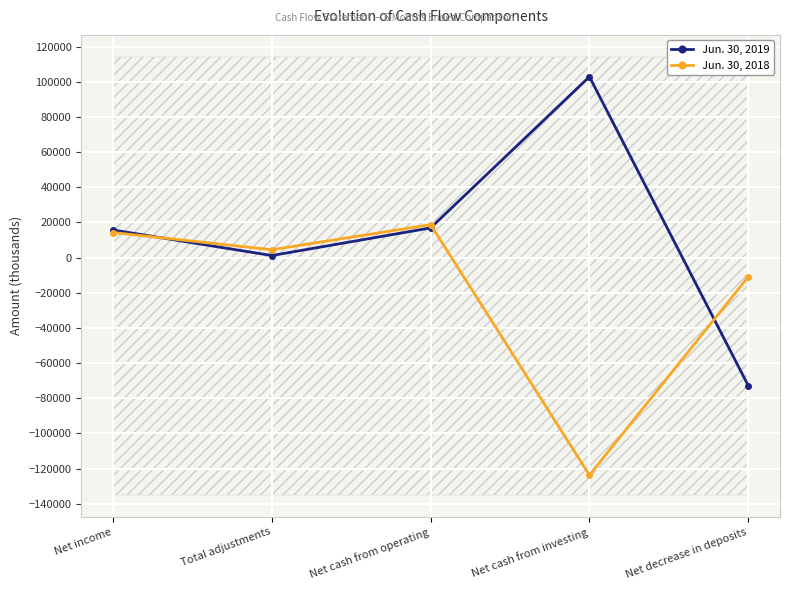

Read the Jun. 30, 2018 value at Total adjustments, to the nearest 50.

4500